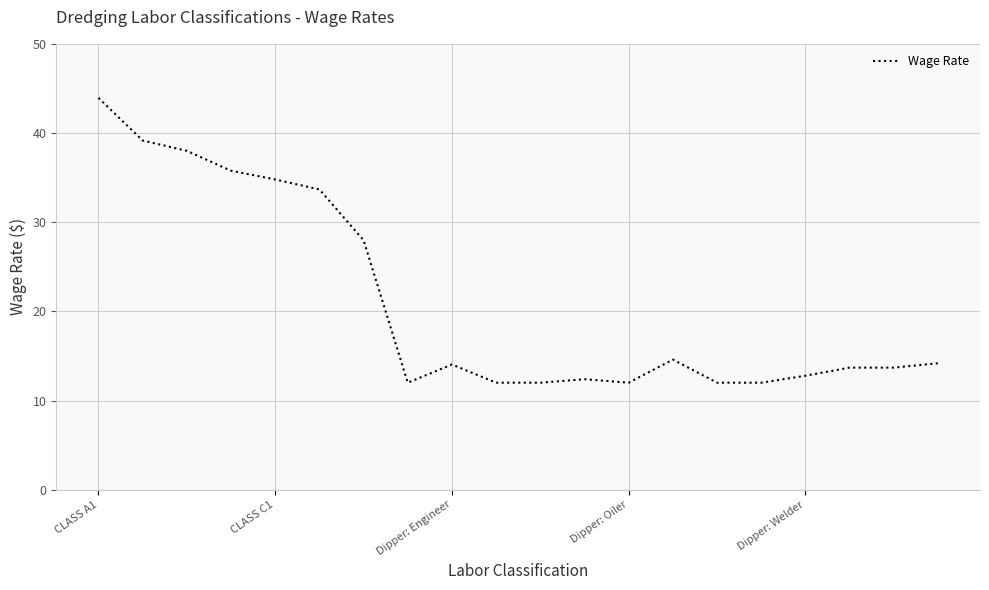

What is the difference between the maximum and minimum values?

31.9